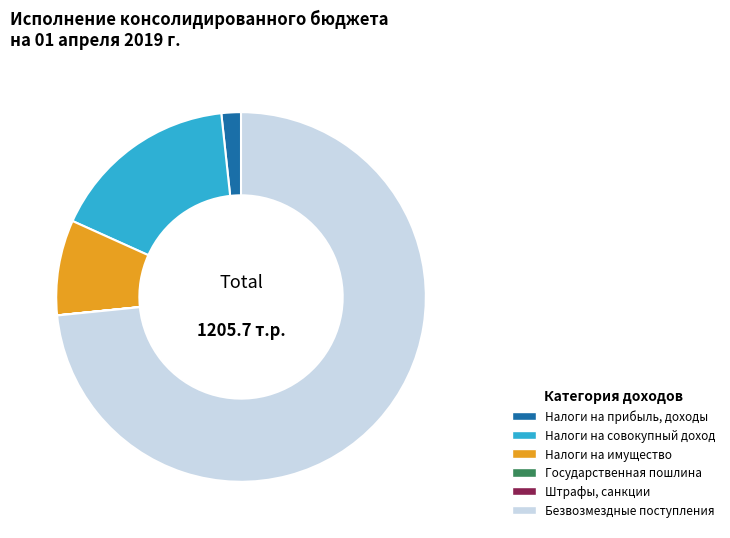

Is there any slice that represents more than half of the pie?

Yes